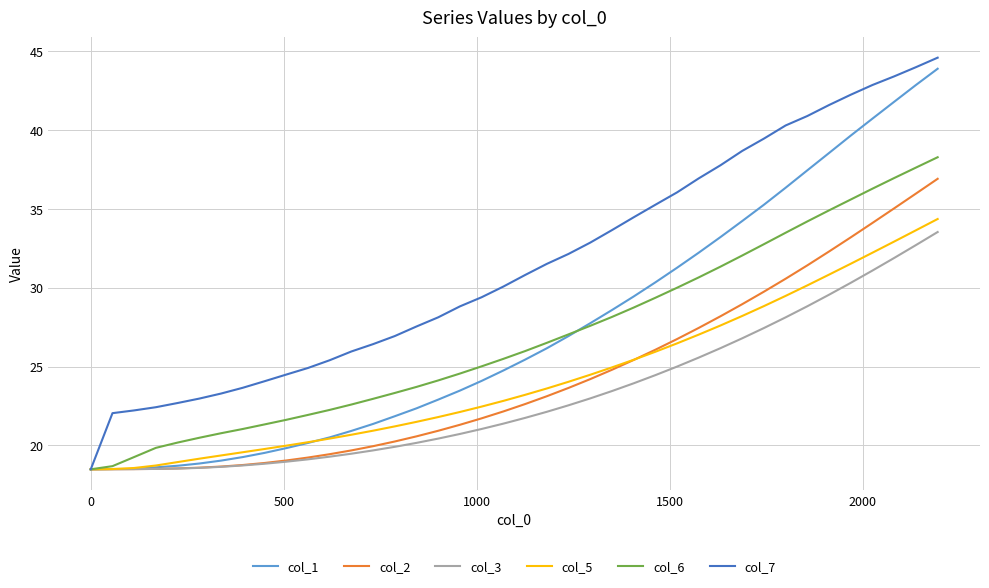

What is the maximum value shown in the chart?

44.6